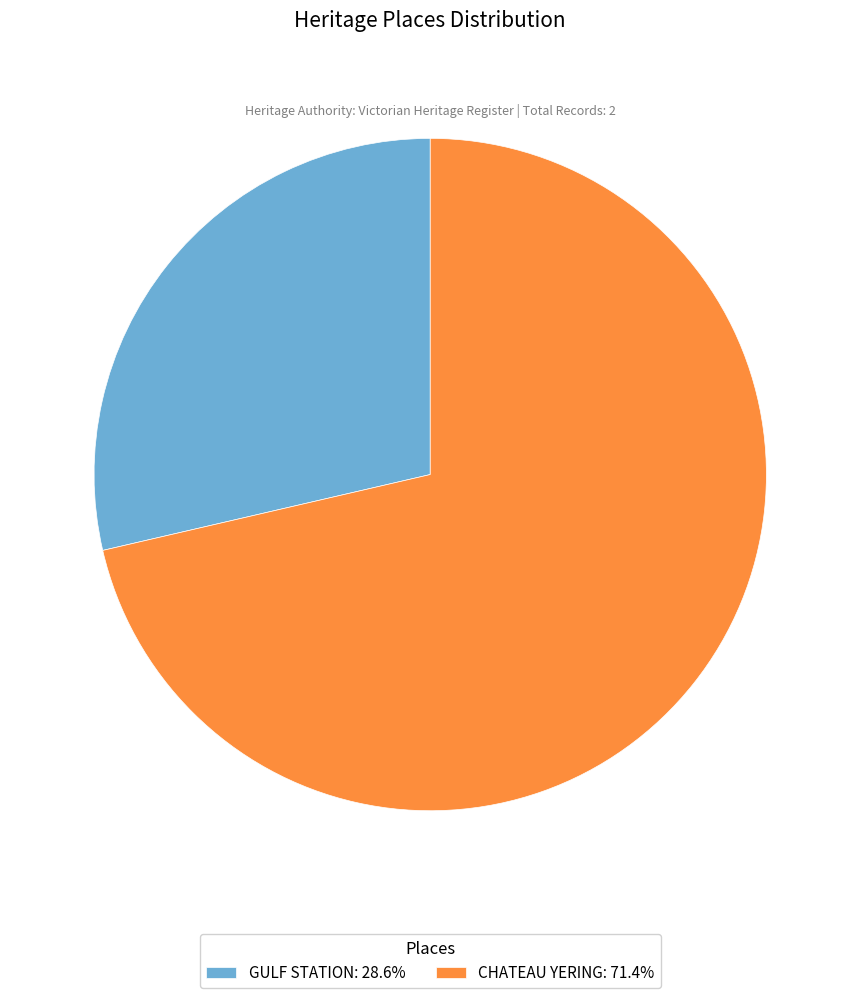

What is the ratio of the value at GULF STATION: 28.6% to the value at CHATEAU YERING: 71.4%?

0.4